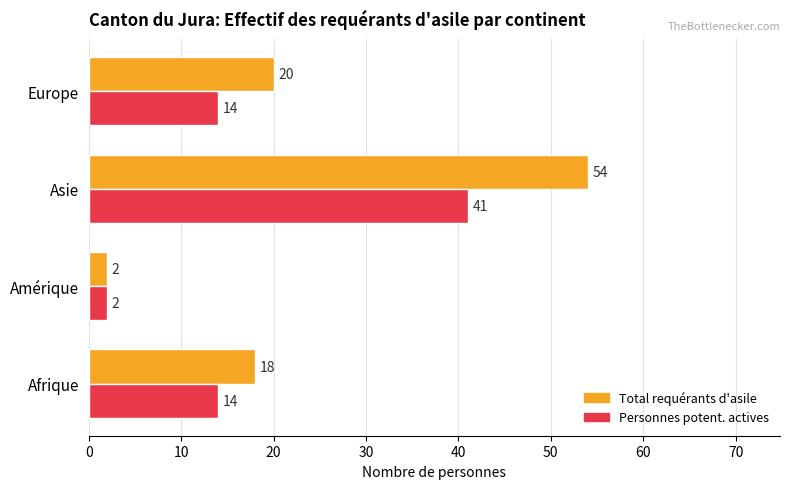

Which series has the largest range (max minus min)?

Total requérants d'asile